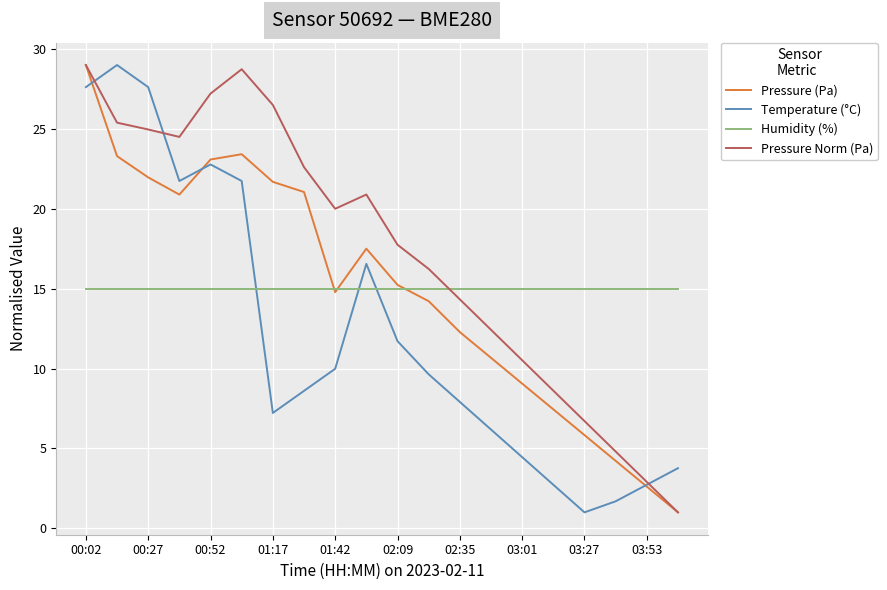

What is the smallest value displayed?

1.0